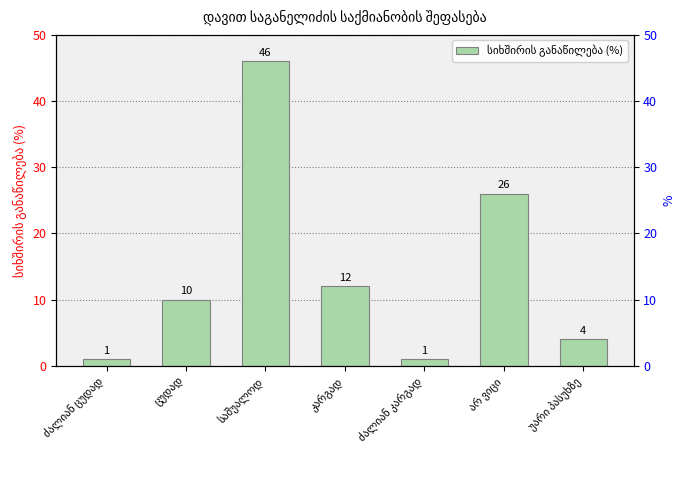

How many values are below 10?

3